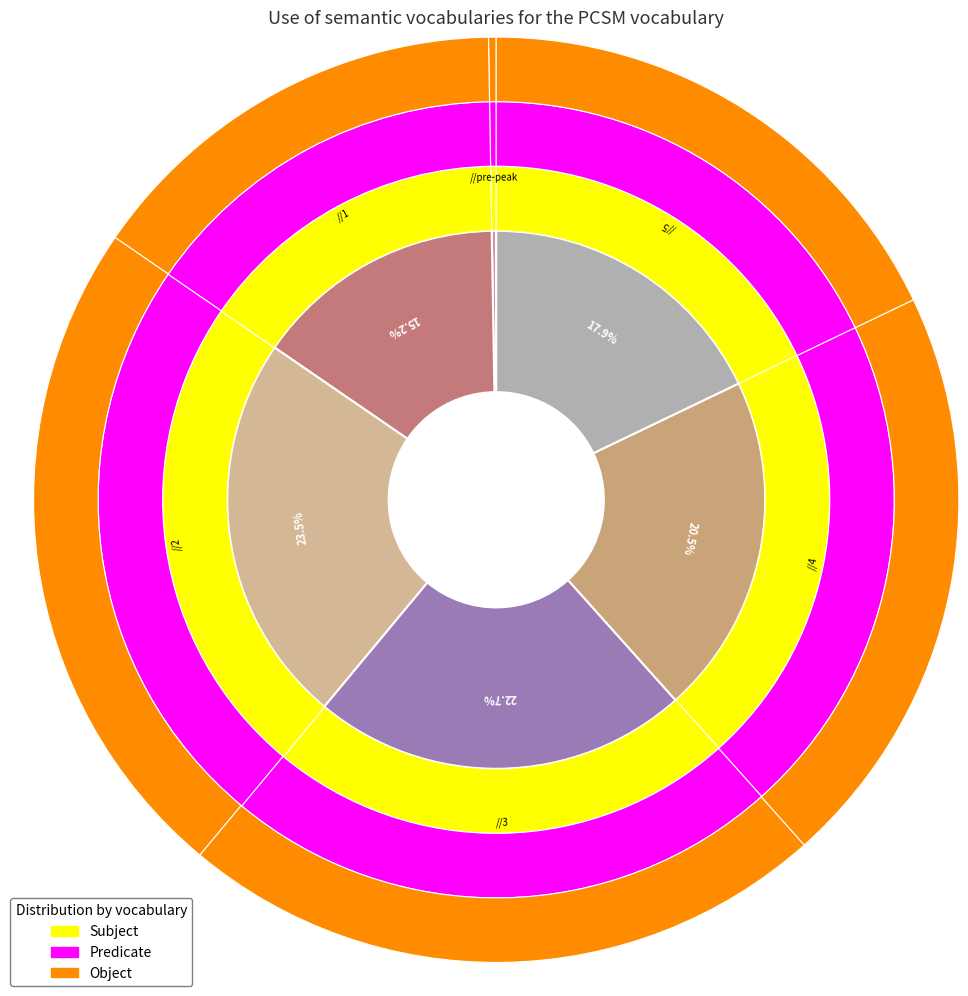

Does 2 account for over 50% of the chart?

No